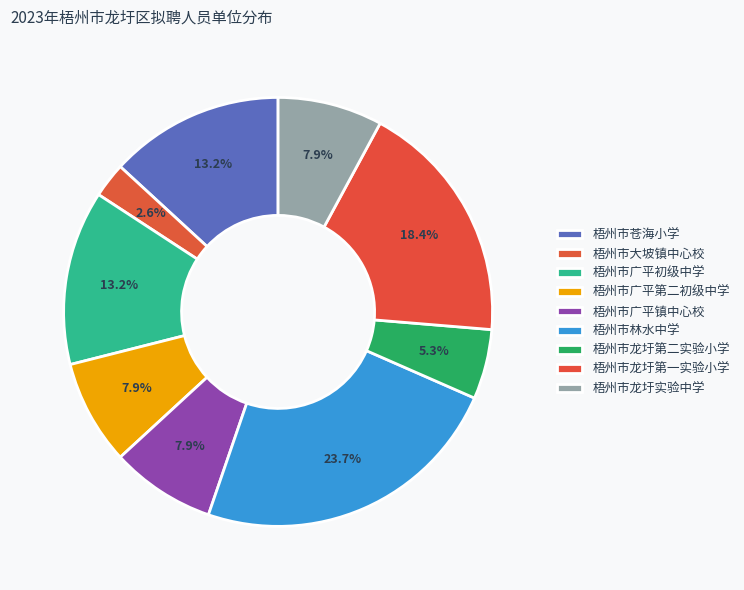

Count the number of slices in the pie.

9